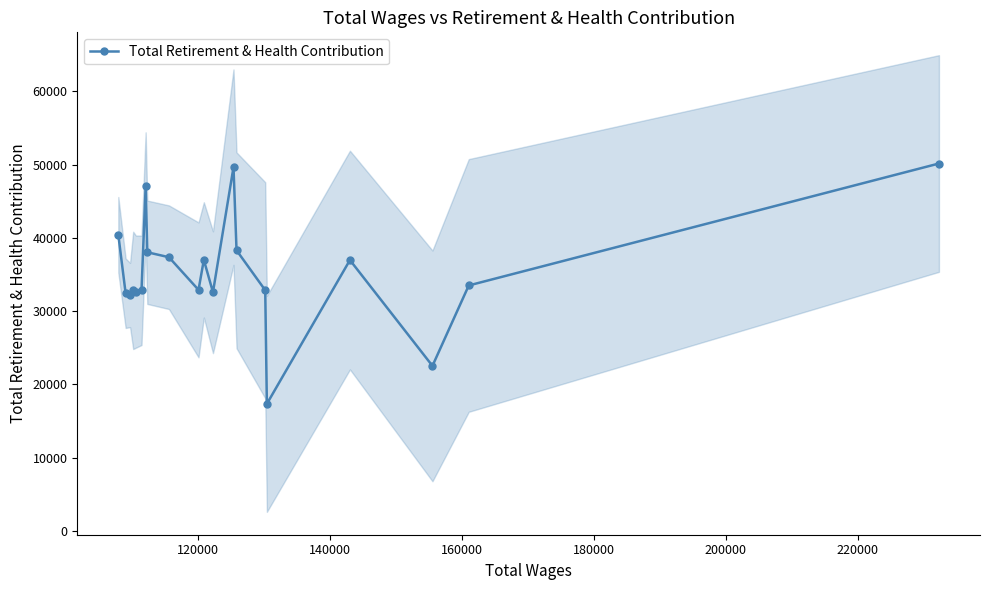

What is the maximum value shown in the chart?

50152